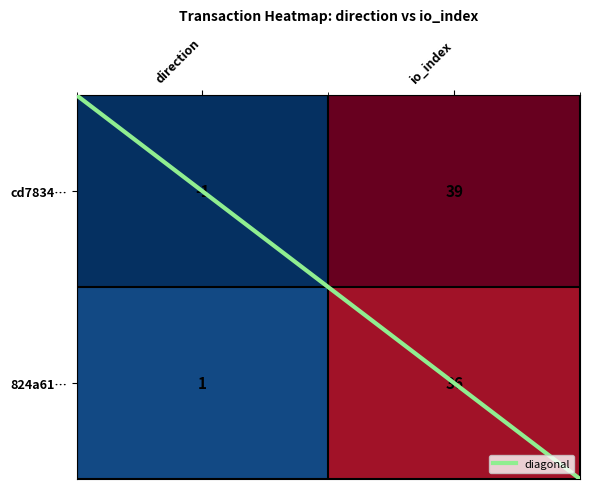

Which series has the widest spread of values?

cd7834…